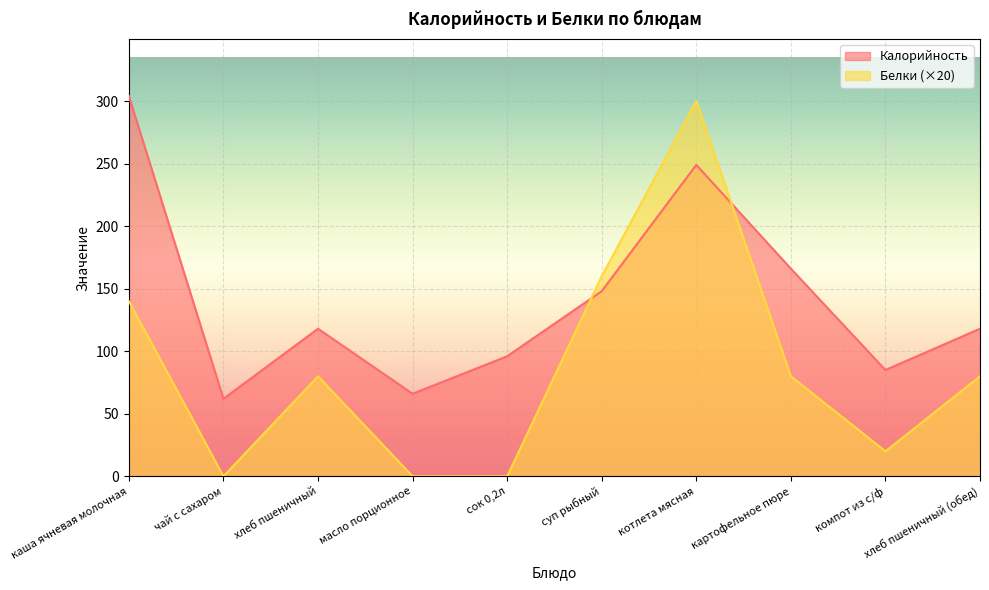

What is the difference between the Белки values at хлеб пшеничный and котлета мясная?

220